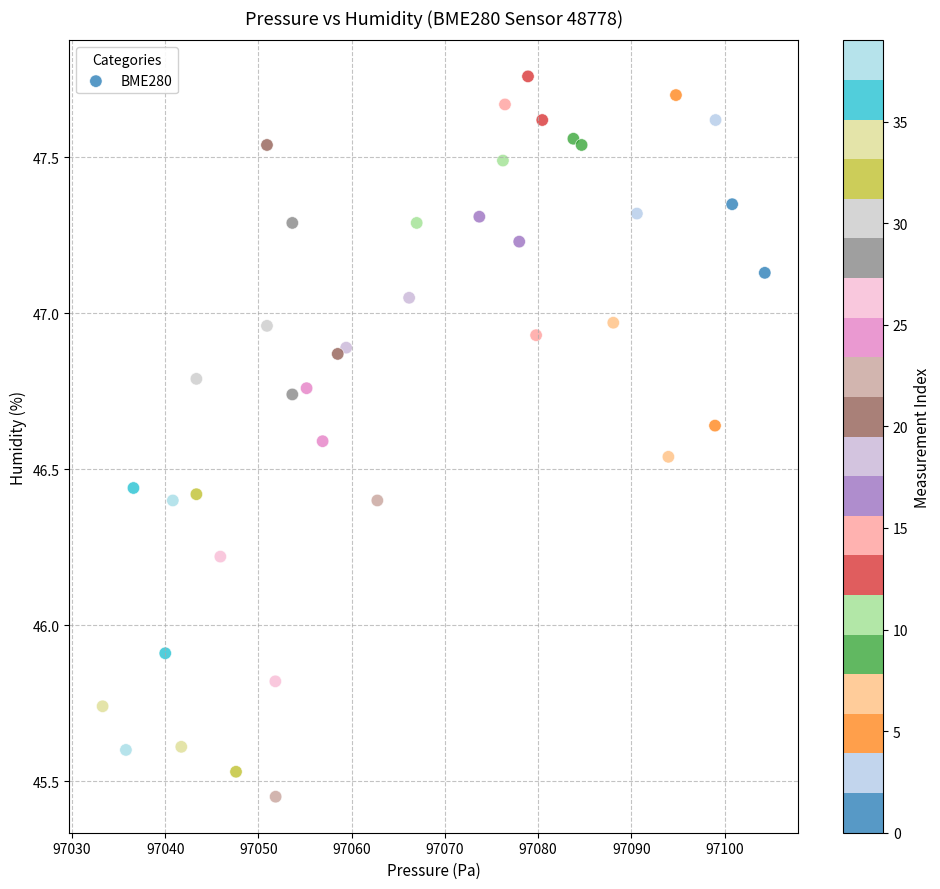

What Y value in the scatter plot is closest to 46?

45.9